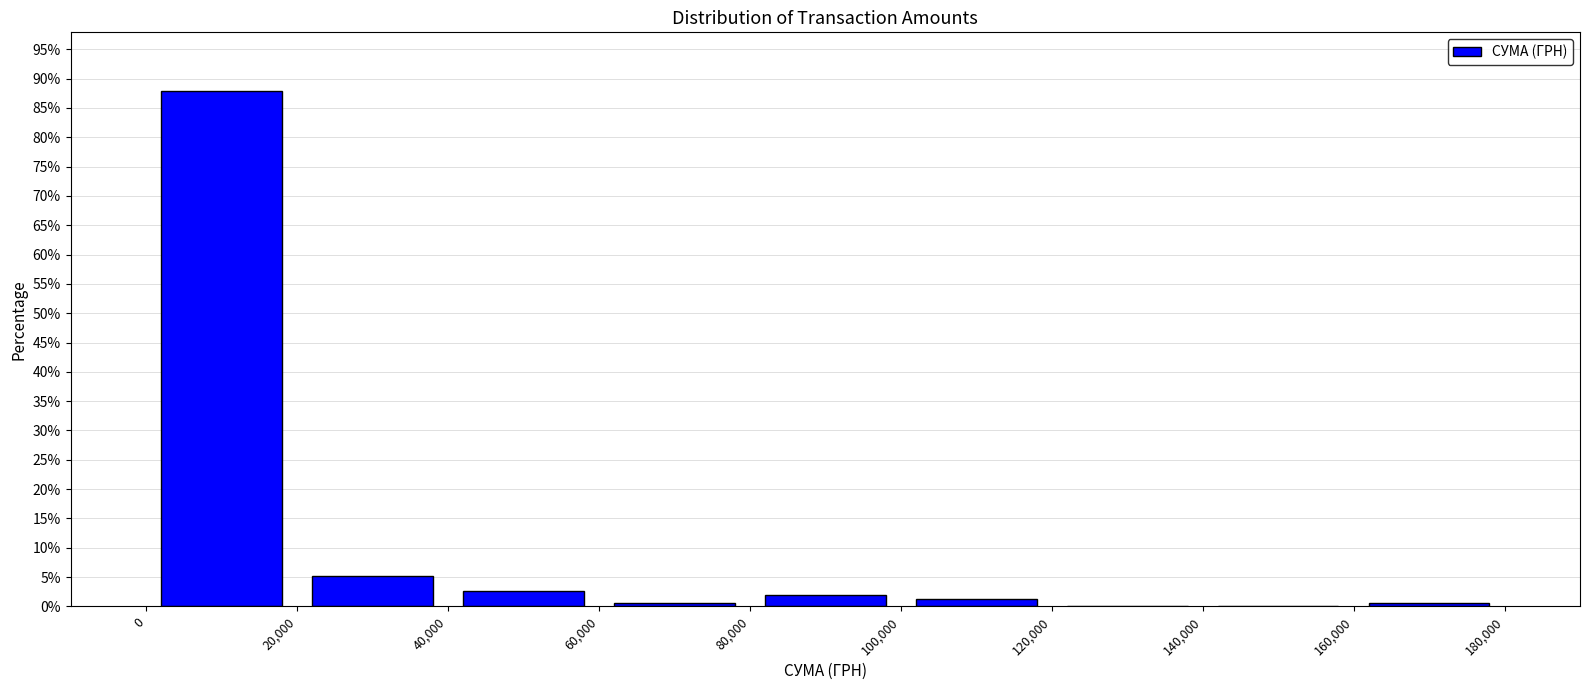

Reading left to right, transcribe this chart: for each bar, give the range it covers on the x-axis and its height. The values are not printed on the chart, so give them approximately, as read against the axis.

0 to 20,000: 88.0
20,000 to 40,000: 5.0
40,000 to 60,000: 2.5
60,000 to 80,000: 0.5
80,000 to 100,000: 2.0
100,000 to 120,000: 1.5
120,000 to 140,000: 0
140,000 to 160,000: 0
160,000 to 180,000: 0.5